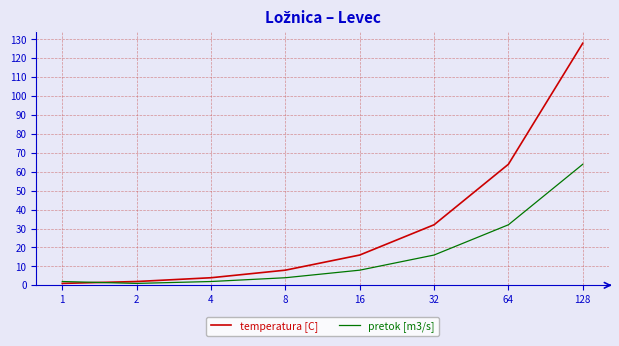

The value of temperatura [C] at 128 is 215. True or false?

False